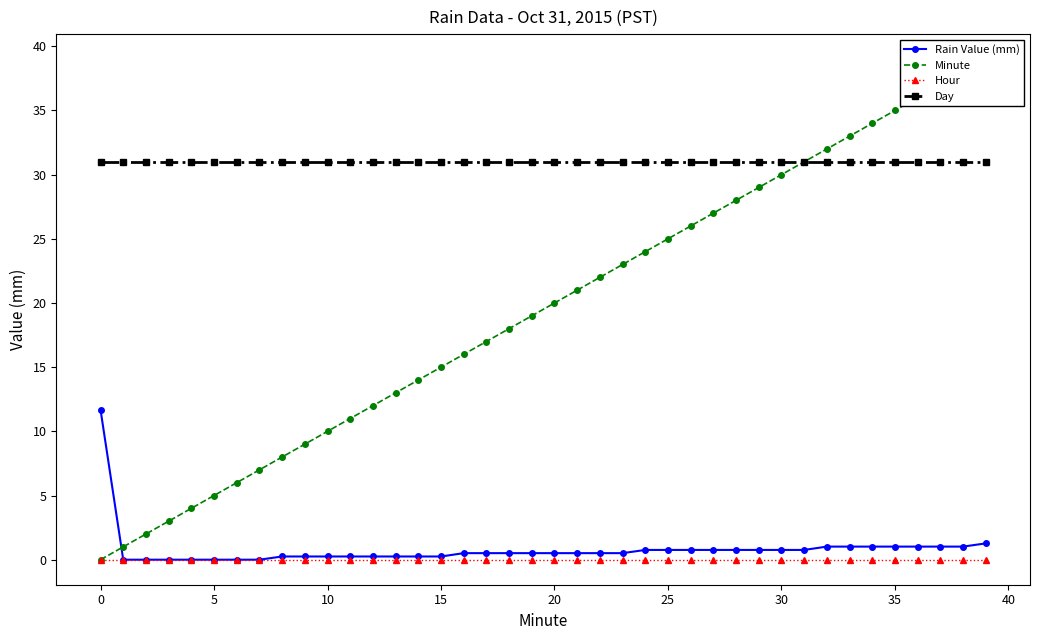

True or false: Day and Rain Value (mm) cross at least once.

False